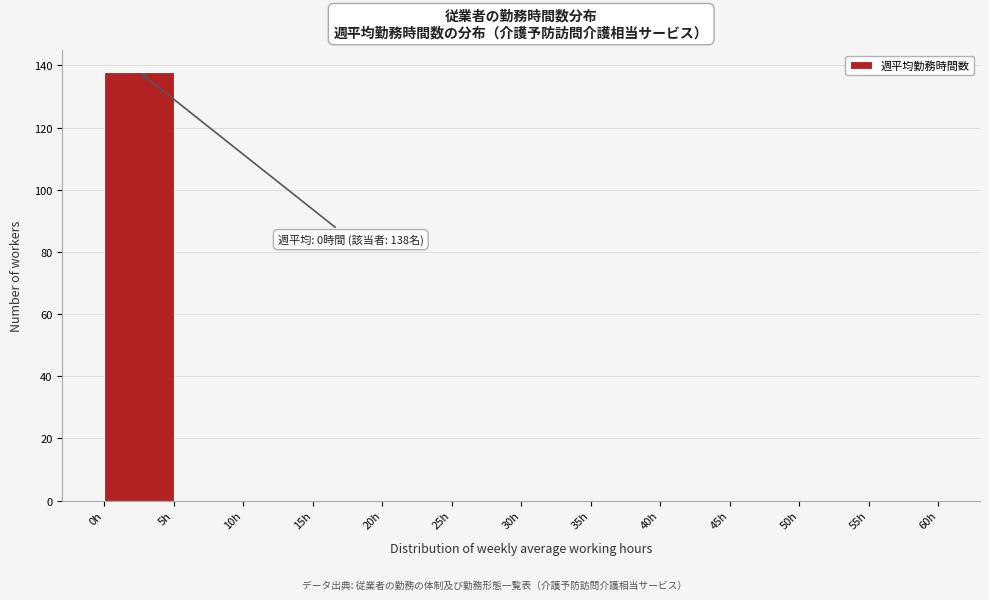

Which range on the x-axis has the tallest bar?

0 to 5